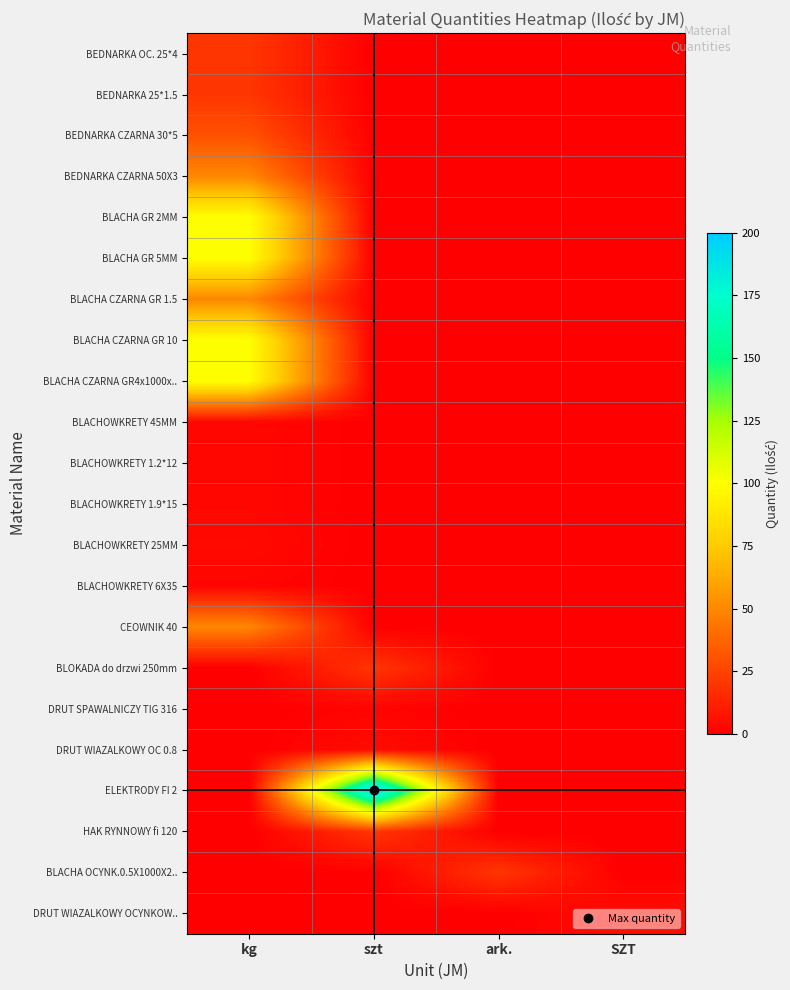

Which has a higher value, szt or kg?

kg